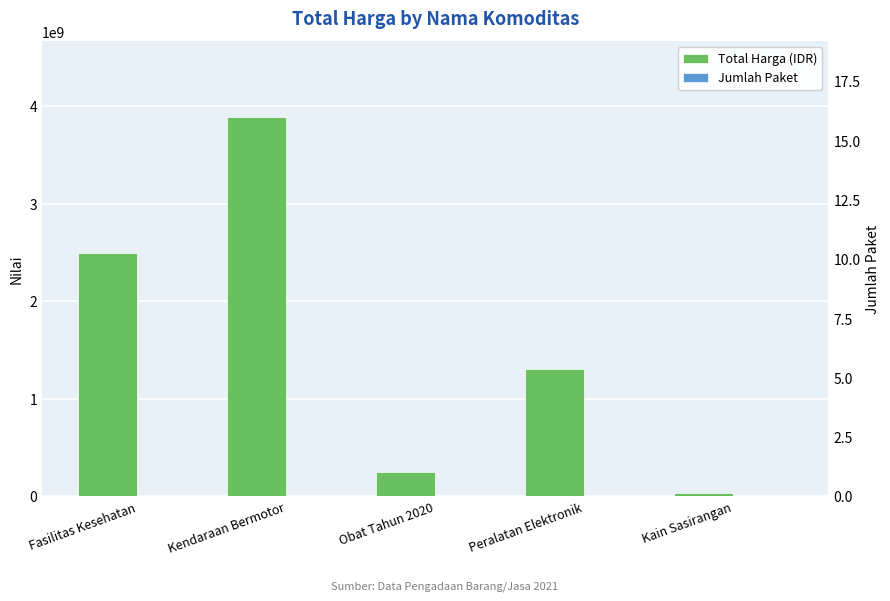

What is the maximum value for Jumlah Paket?

16